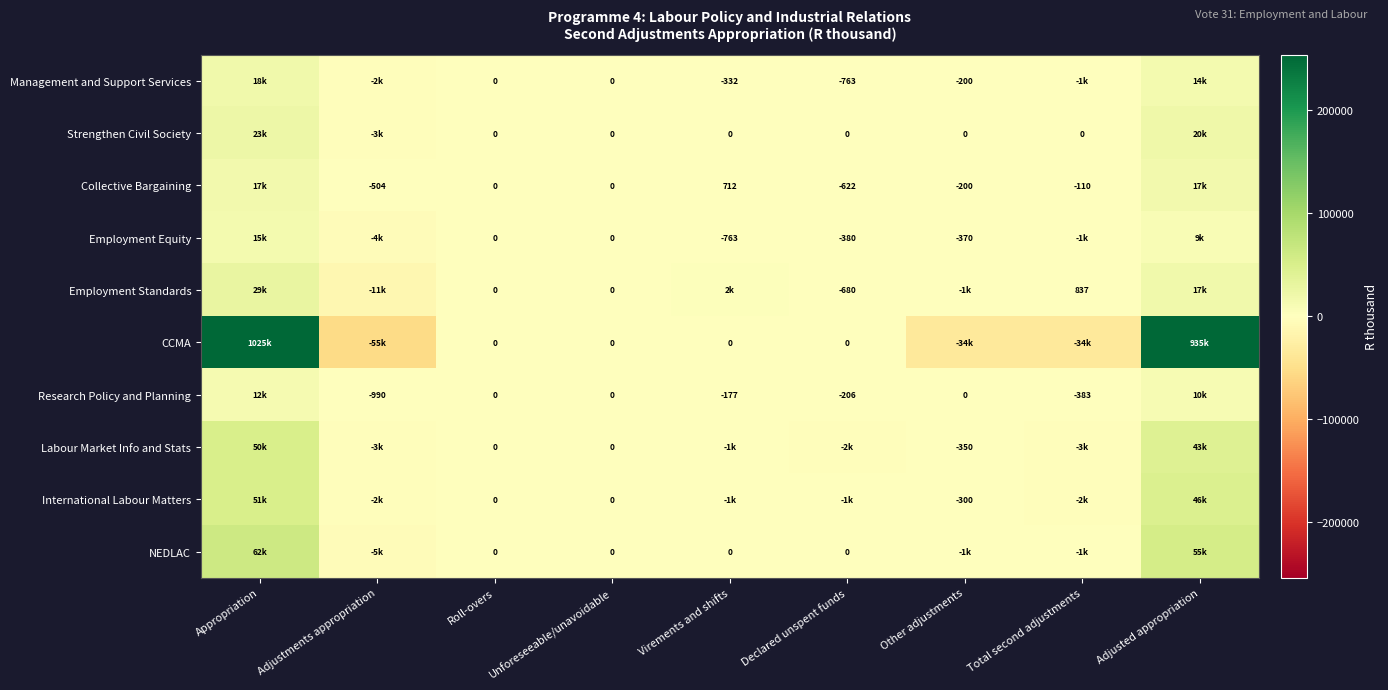

The value of Collective Bargaining at Virements and shifts is 419. True or false?

False